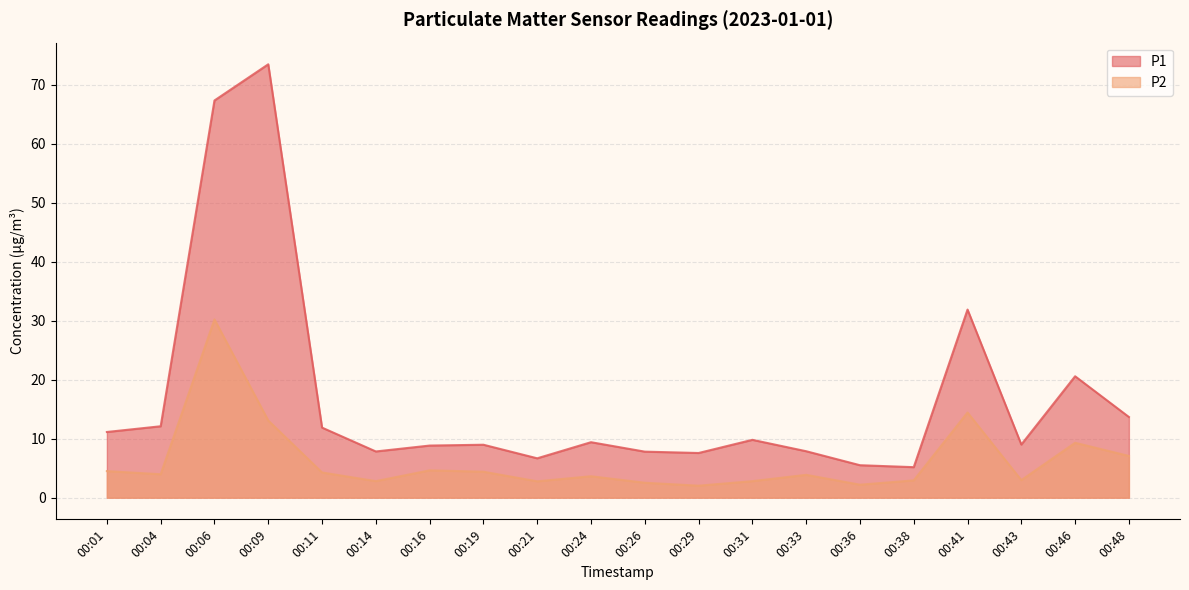

At which category does the chart reach its minimum across all series?

00:29